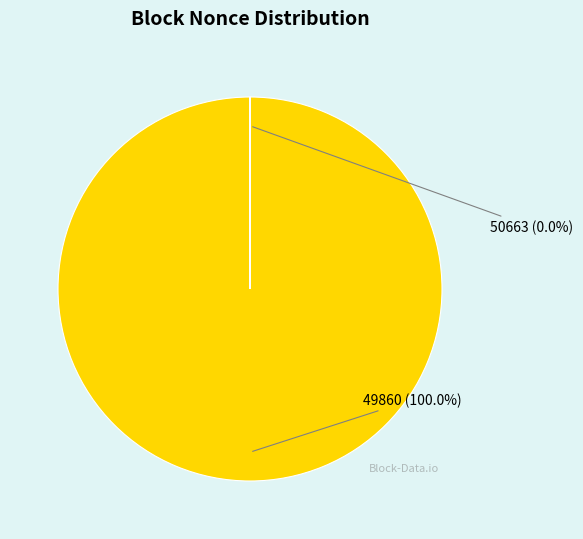

What percentage is the 49860 slice, to the nearest percent?

100%